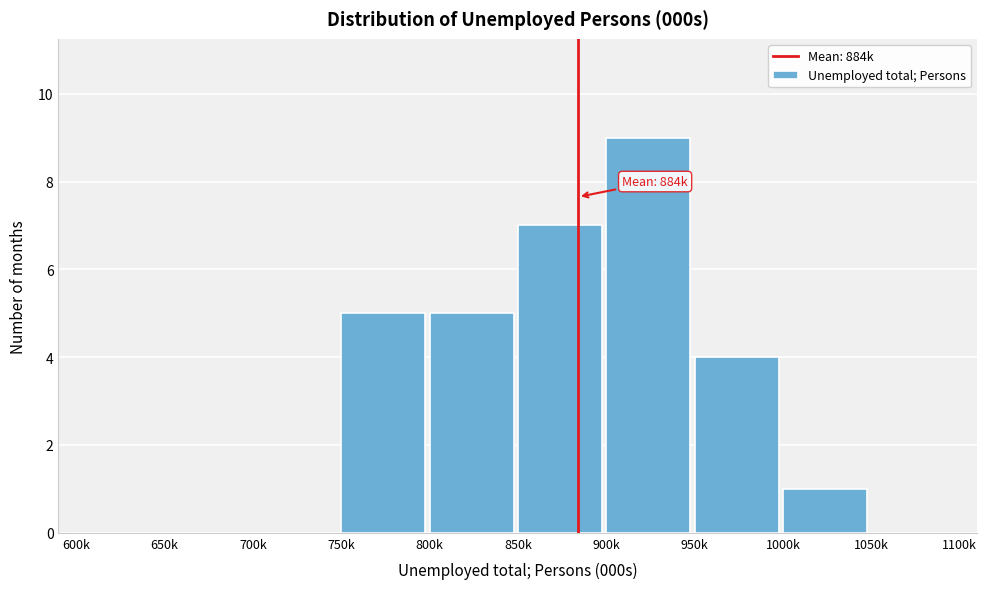

Reading left to right, what are all the values shown in this chart?

600k=0	650k=0	700k=0	750k=5	800k=5	850k=7	900k=9	950k=4	1000k=1	1050k=0